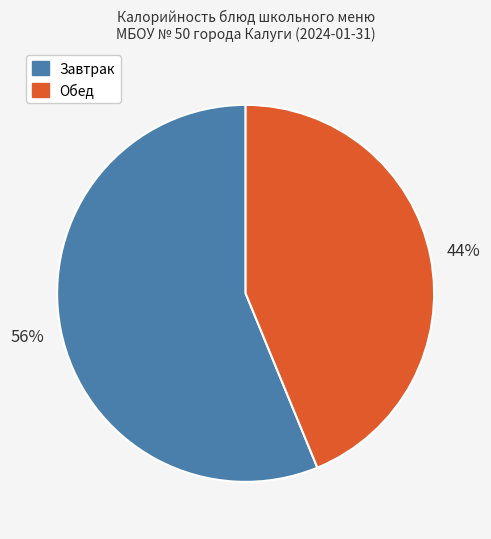

To the nearest percent, what is the difference between the largest and smallest slice percentages?

12%